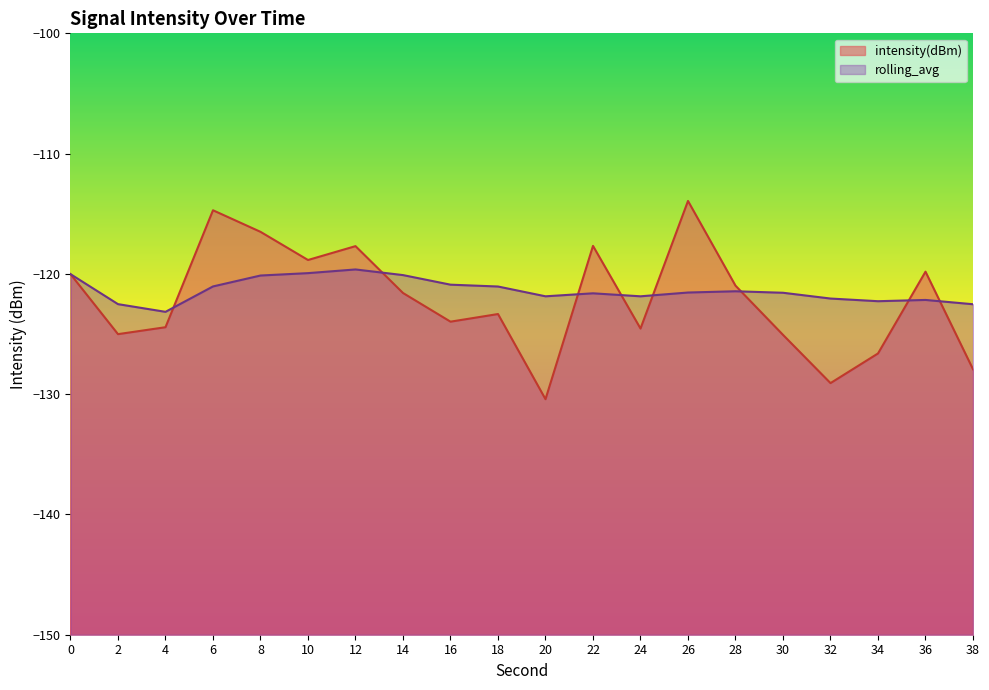

How many lines are shown in the chart?

2